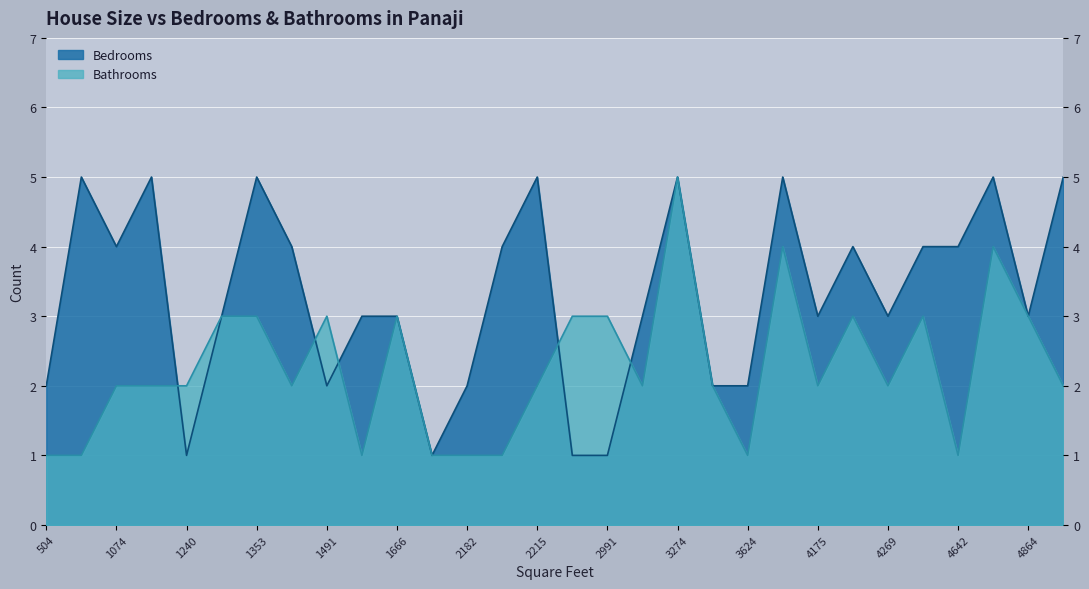

Which series has the largest range (max minus min)?

Bathrooms